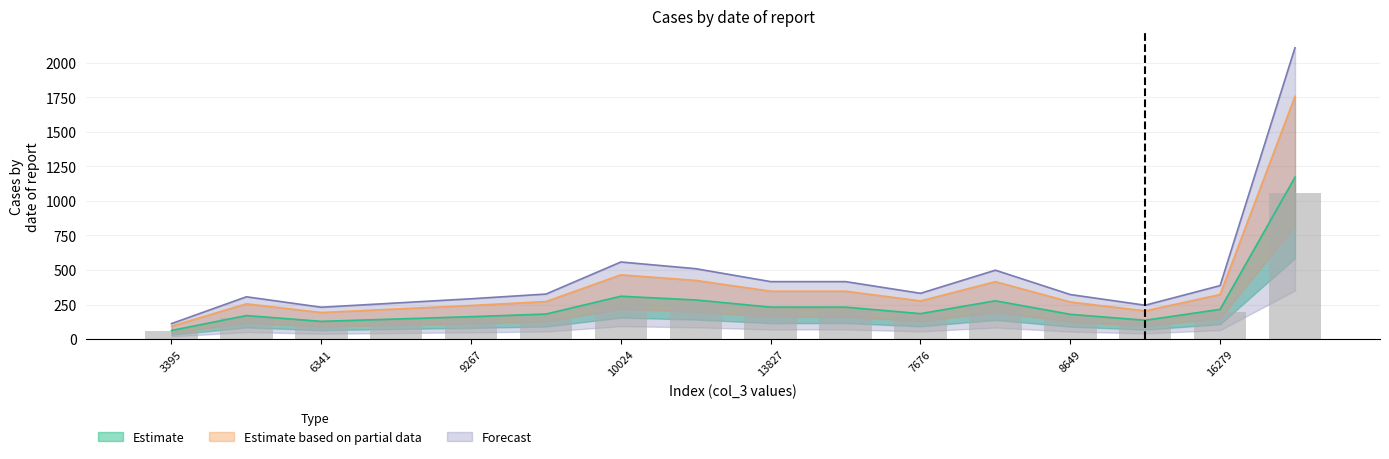

Read the value at 15.

1054.8